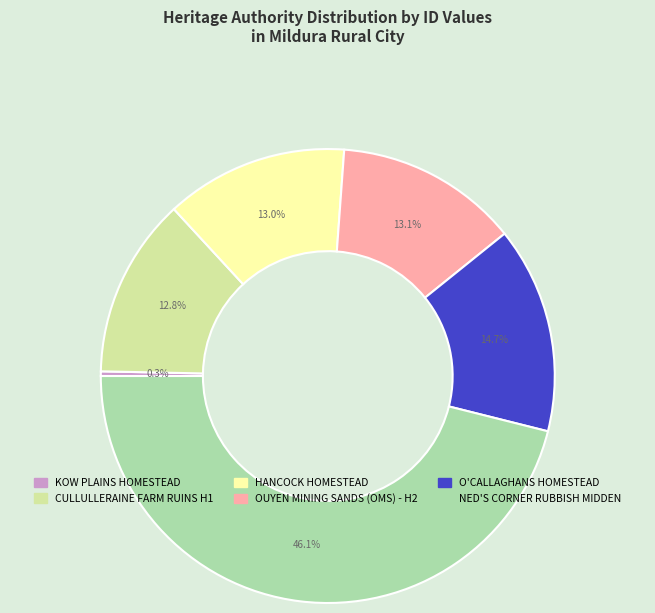

Does KOW PLAINS HOMESTEAD represent more than half of the total?

No